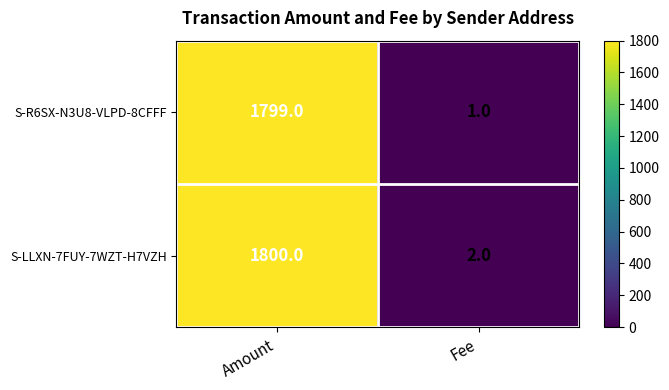

Is it true that S-LLXN-7FUY-7WZT-H7VZH equals 2 at Fee?

True